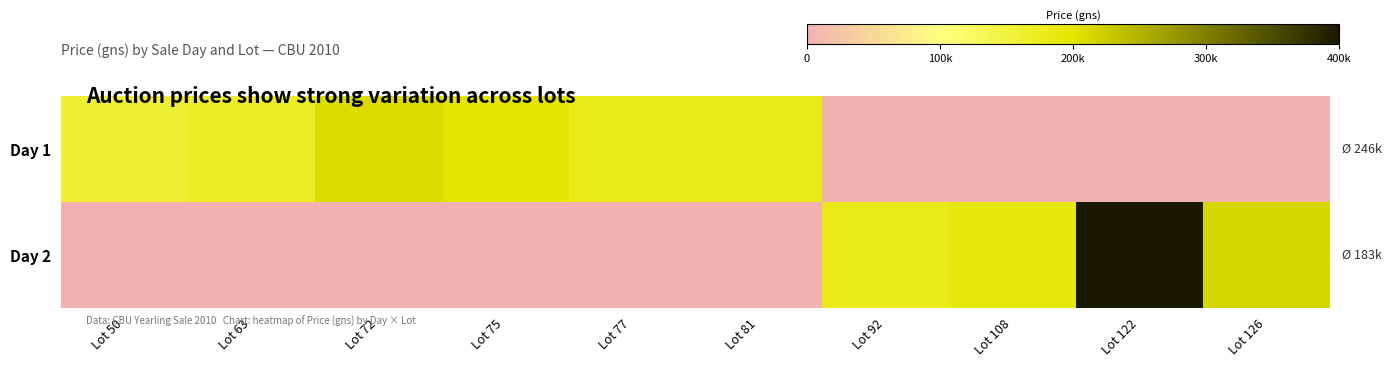

Reading right to left, list all the values displayed in this chart.

Day 1: Lot 126=0	Lot 122=0	Lot 108=0	Lot 92=0	Lot 81=180000	Lot 77=180000	Lot 75=200000	Lot 72=210000	Lot 63=170000	Lot 50=160000
Day 2: Lot 126=215000	Lot 122=400000	Lot 108=190000	Lot 92=180000	Lot 81=0	Lot 77=0	Lot 75=0	Lot 72=0	Lot 63=0	Lot 50=0